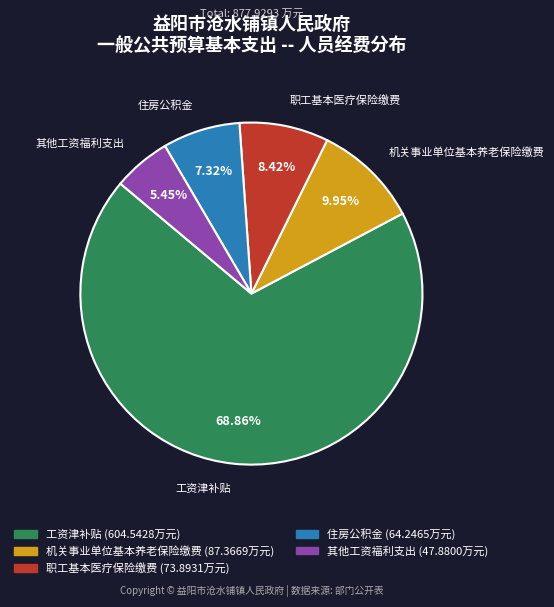

Combined, do 工资津补贴 and 其他工资福利支出 account for over 50%?

Yes